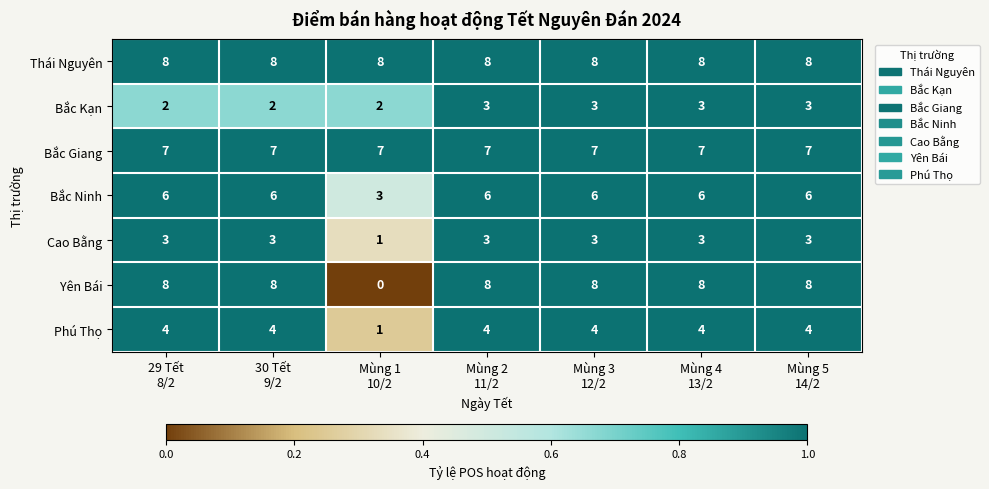

Which series has the largest total across all categories?

Thái Nguyên